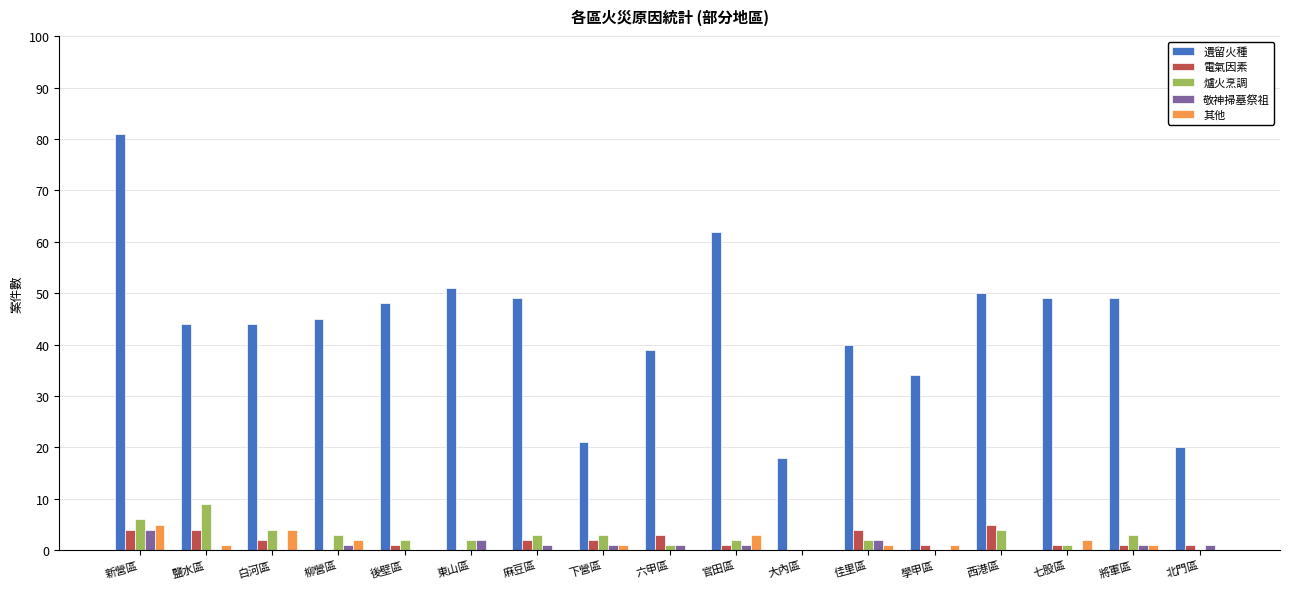

What is the sum of all 爐火烹調 values?

45